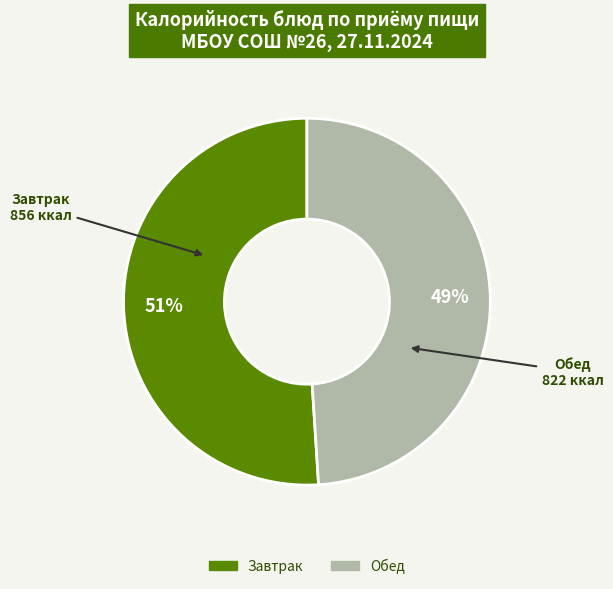

To the nearest percent, what is the difference between the largest and smallest slice percentages?

2%